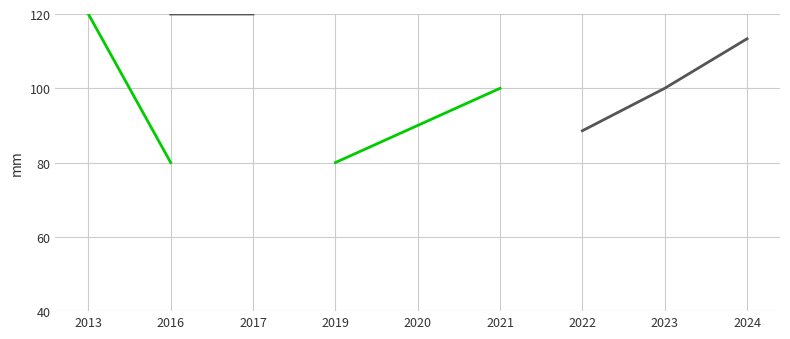

What are all the series names shown in the legend?

Akredituota 6 metams, Akredituota 3 metams